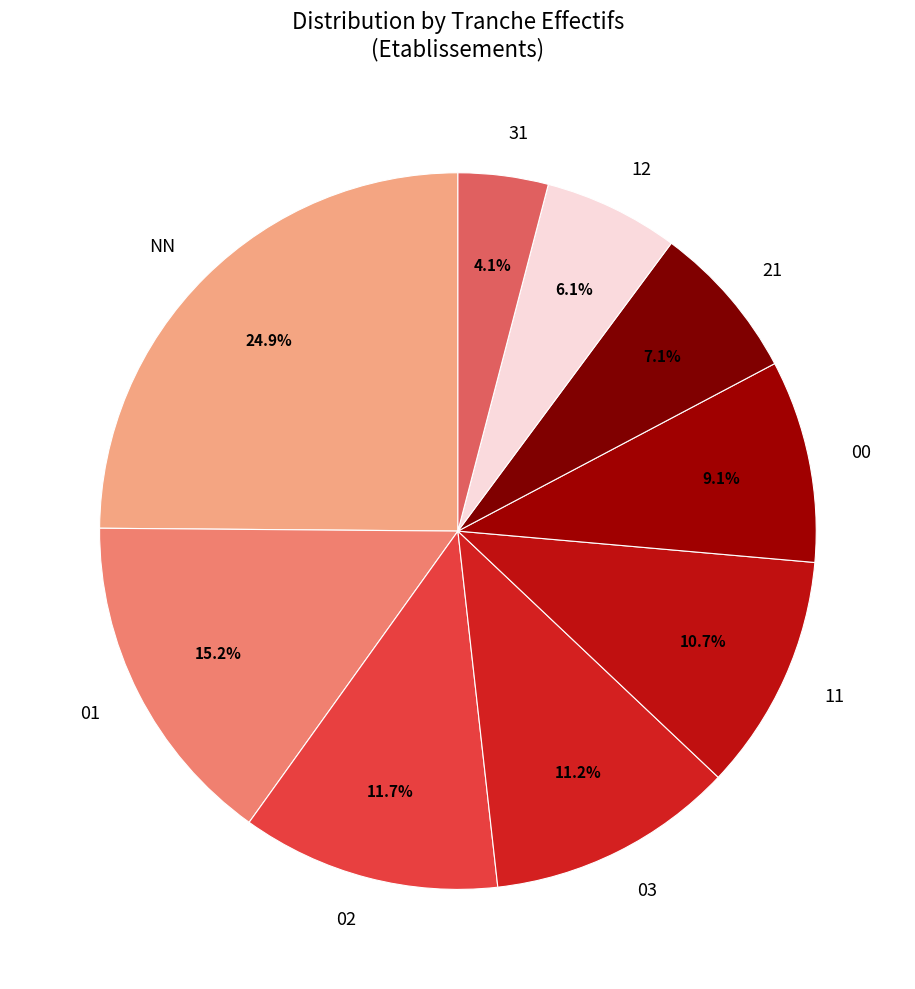

To the nearest percent, what portion does 02 represent?

12%